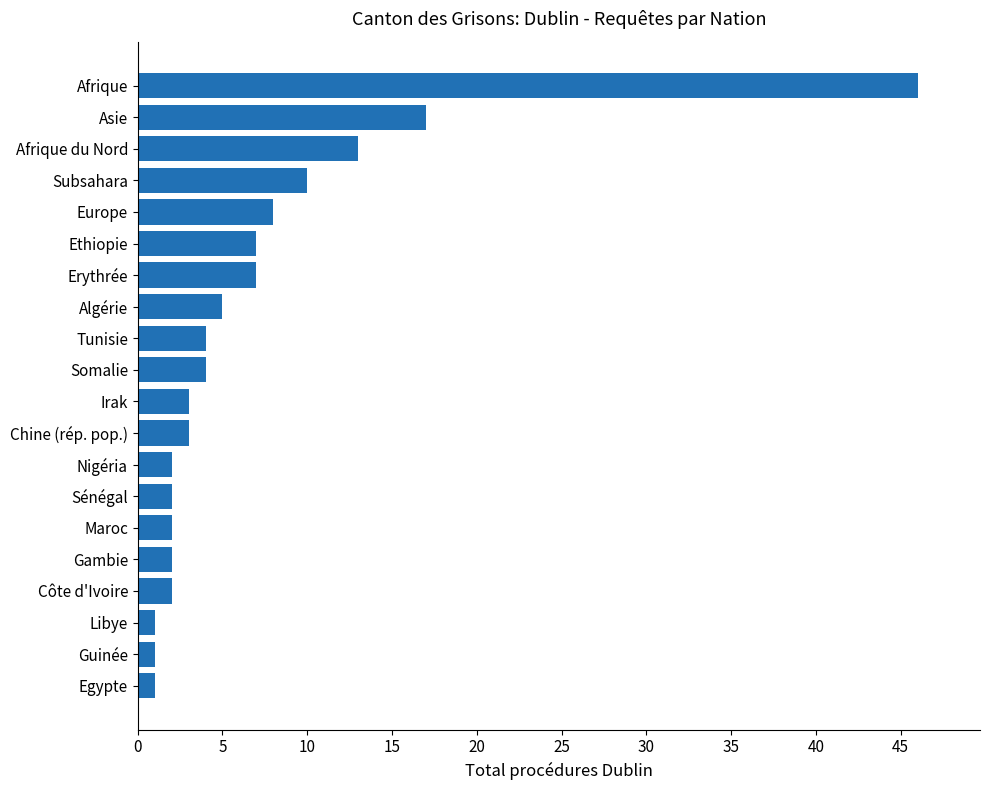

What is the maximum value shown in the chart?

46